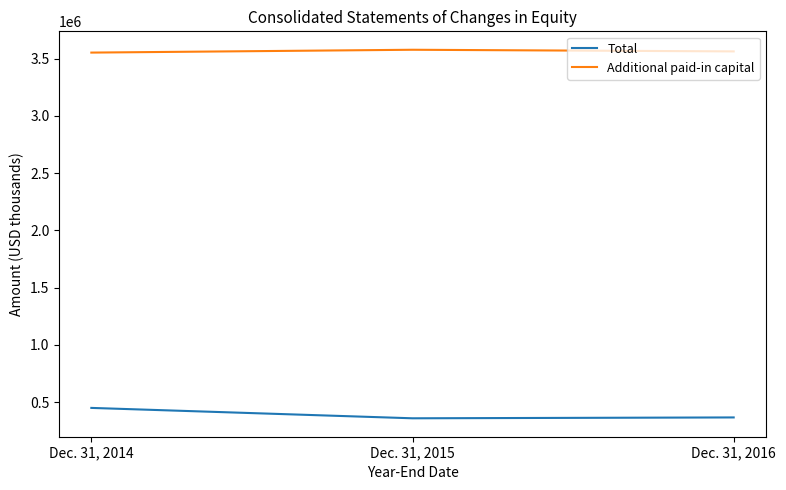

True or false: Additional paid-in capital has a value of 1430626 at Dec. 31, 2014.

False